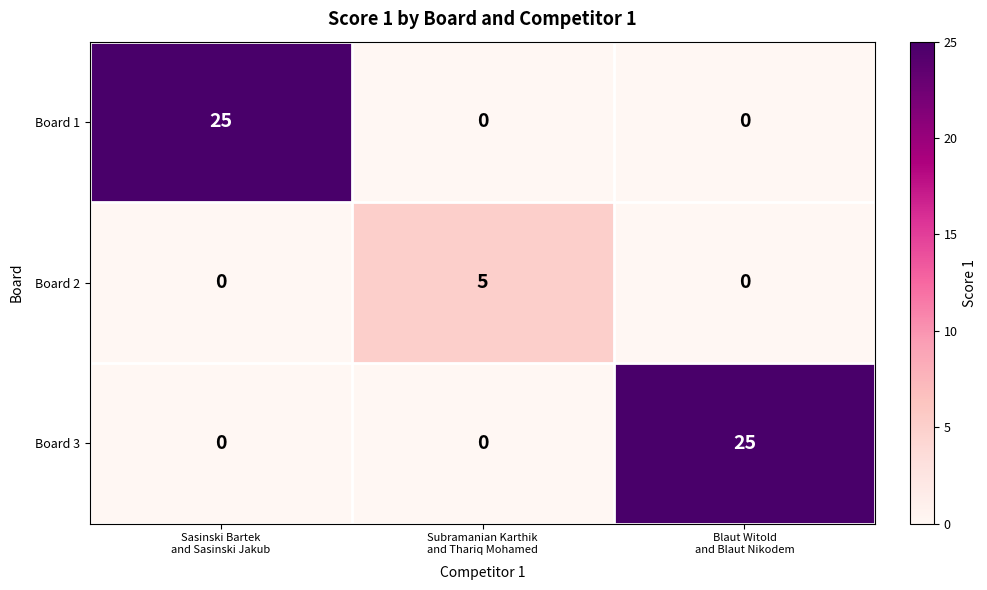

Reading left to right, transcribe all the data shown in this chart.

Board 1: 25	0	0
Board 2: 0	5	0
Board 3: 0	0	25